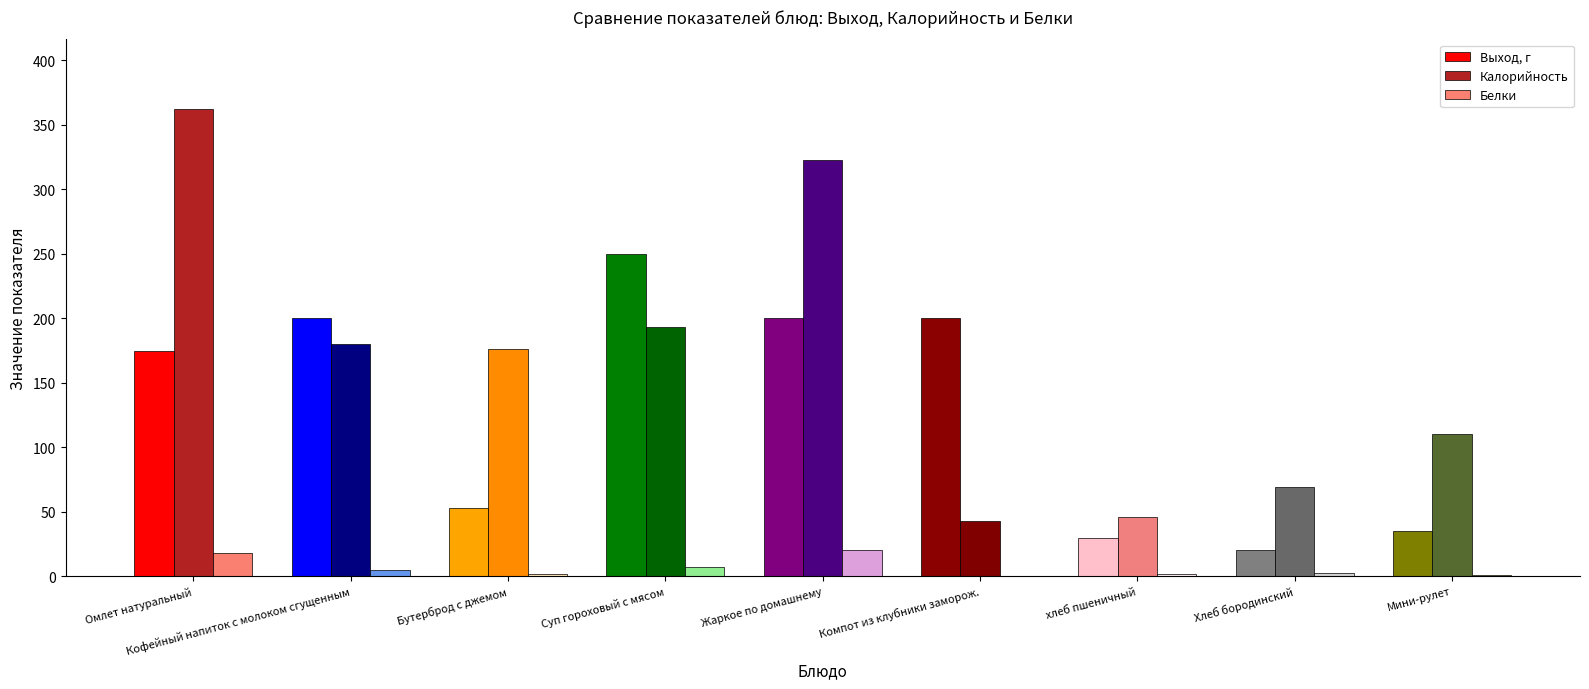

Which series changed the most between Жаркое по домашнему and Хлеб бородинский?

Калорийность